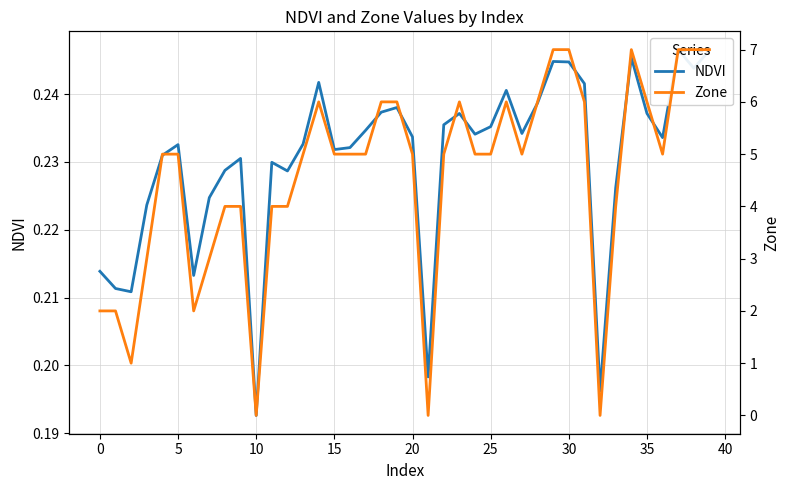

What are all the series names shown in the legend?

NDVI, Zone